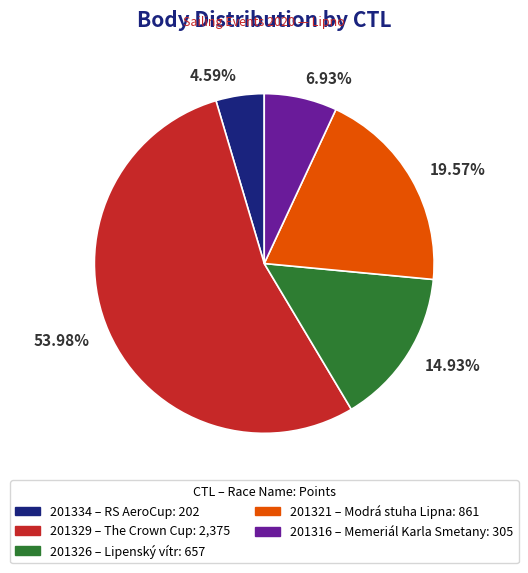

Is there a majority slice in this chart?

Yes